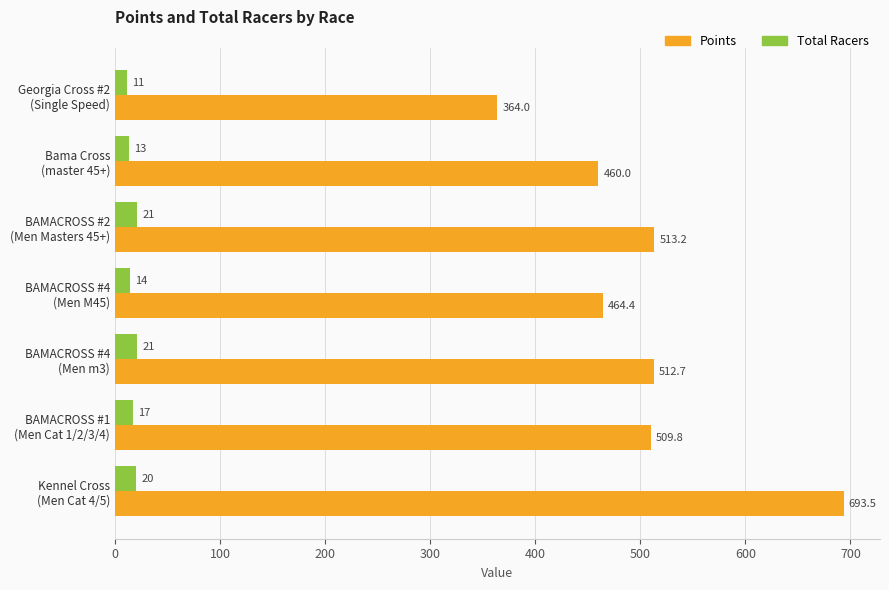

Count the Total Racers values in the range 13 to 21.

6